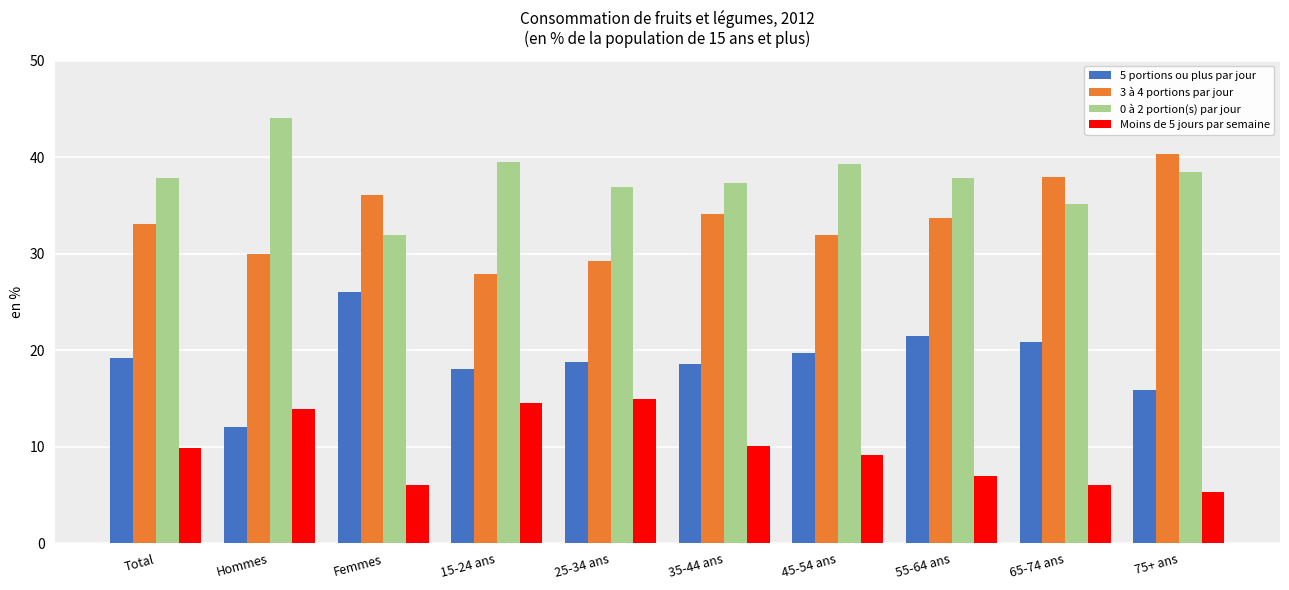

What value does the Moins de 5 jours par semaine series have at 15-24 ans?

14.5